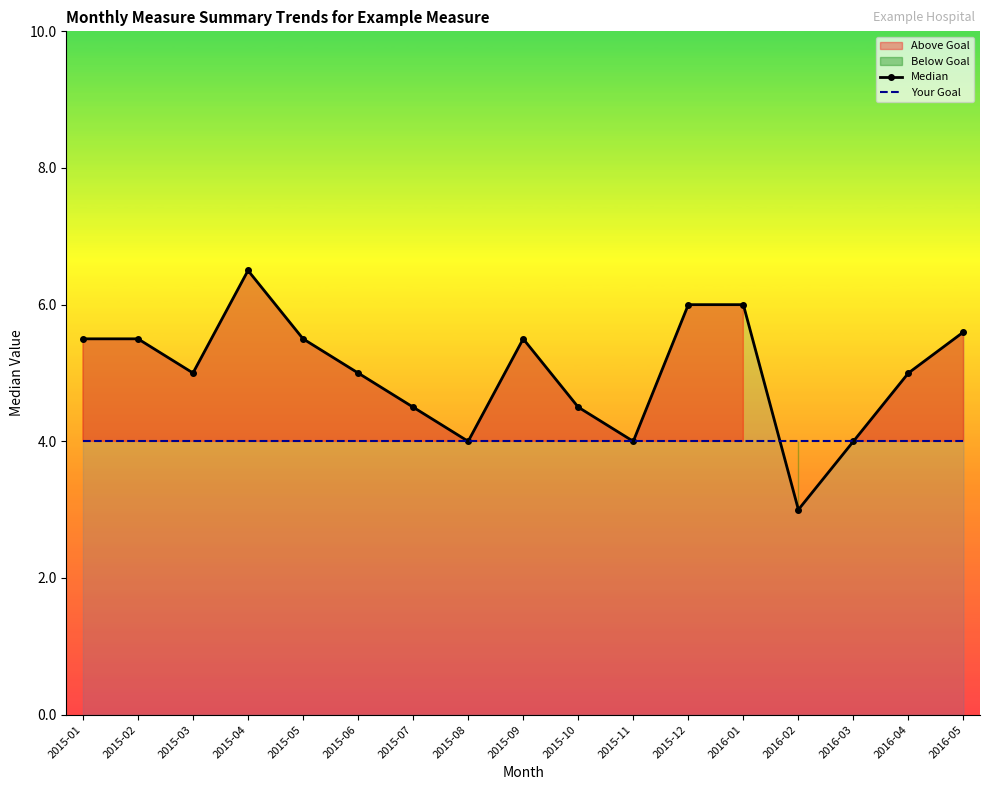

What is the value of the Median point at the 17th from the left?

5.6